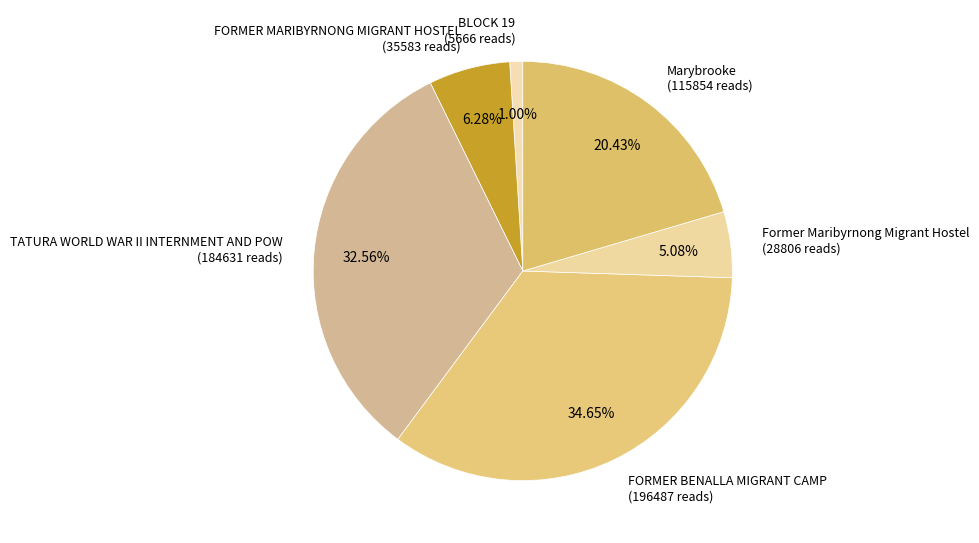

Is it true that BLOCK 19 is 1% of the pie?

True